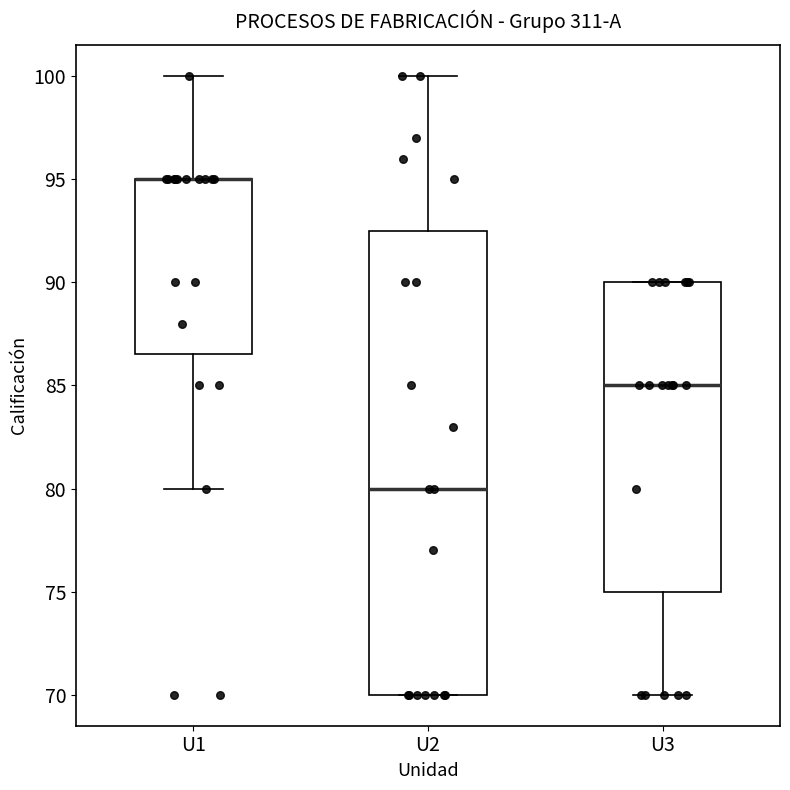

Comparing the boxes themselves (not the whiskers), which one is the tallest?

U2